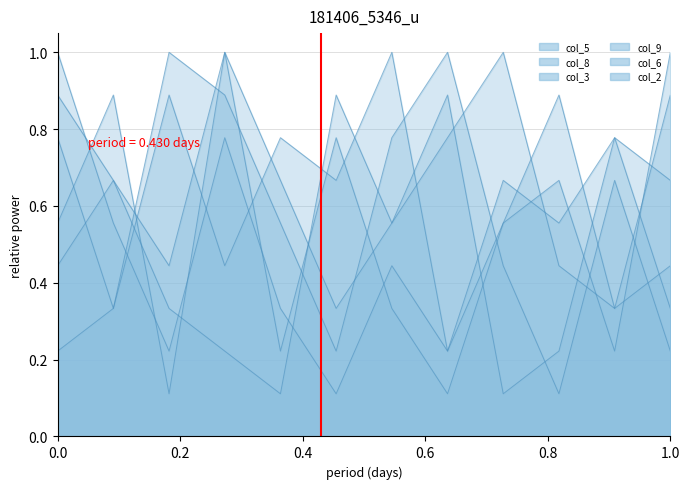

Which series changed the most between 1 and 5?

col_3